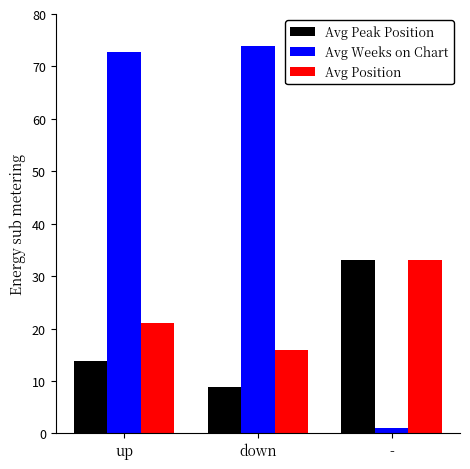

Read the Avg Peak Position value at down.

8.8